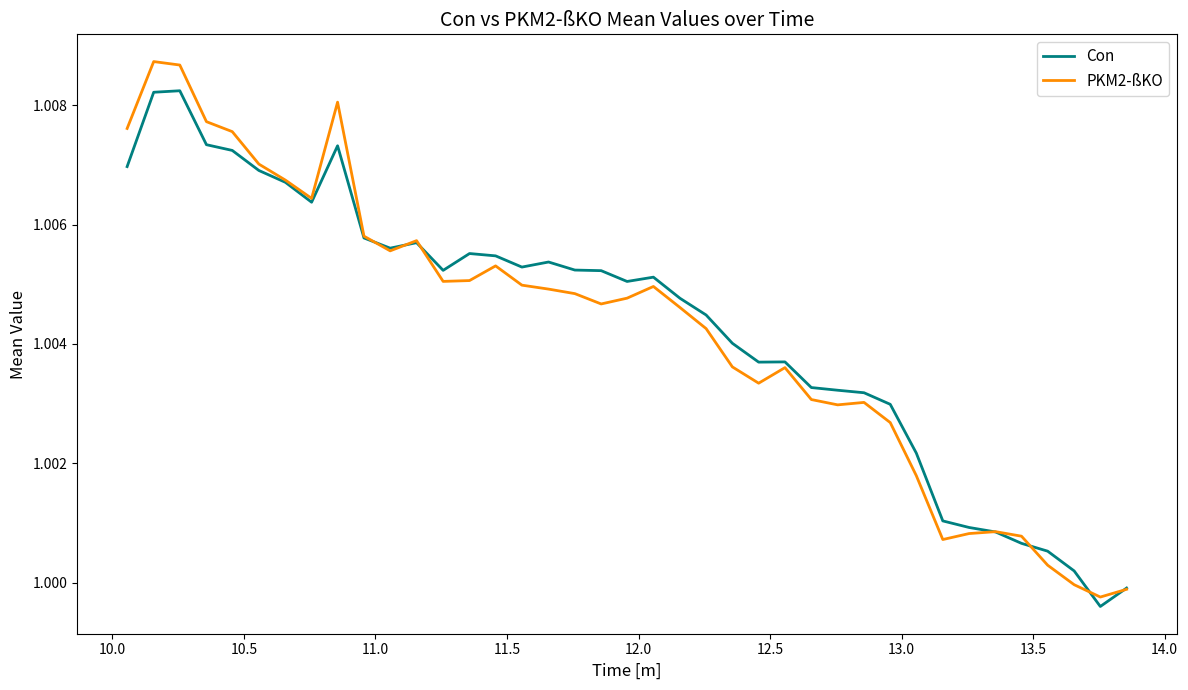

At how many categories does at least one series exceed 1?

37